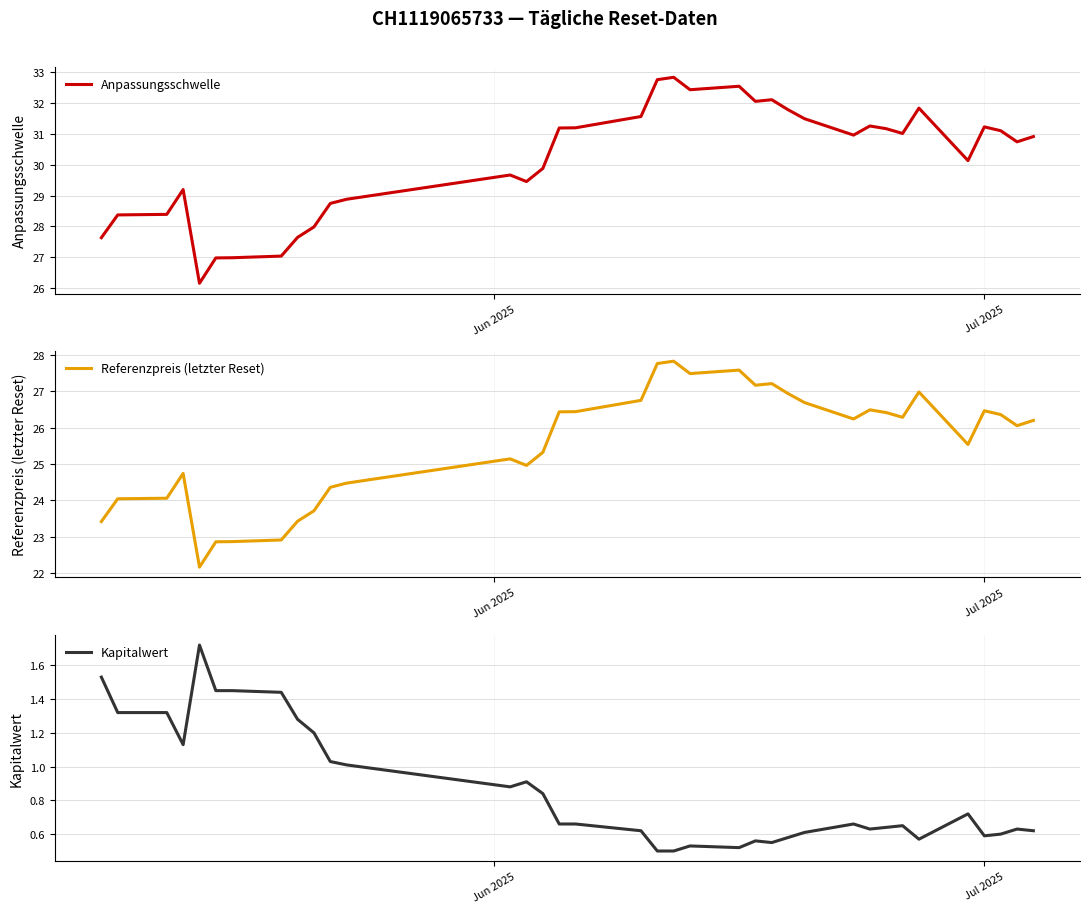

How many data points in Referenzpreis (letzter Reset) are above 26?

20